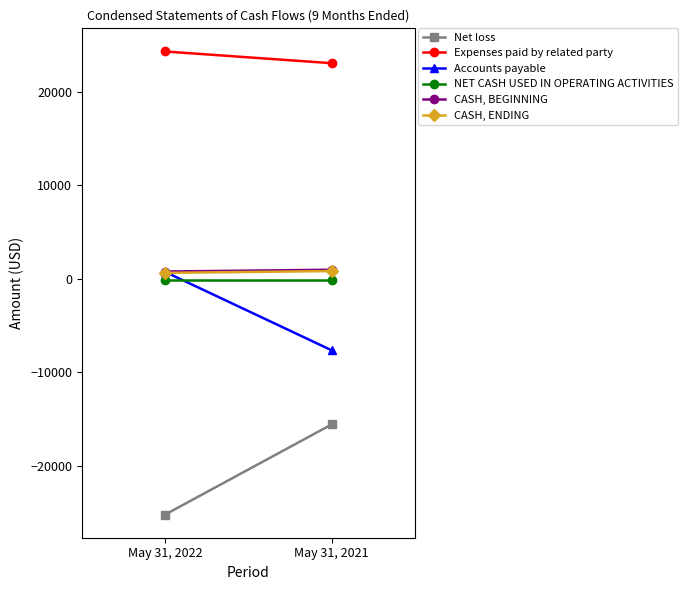

What is the value of the CASH, ENDING point at the 1st from the left?

641